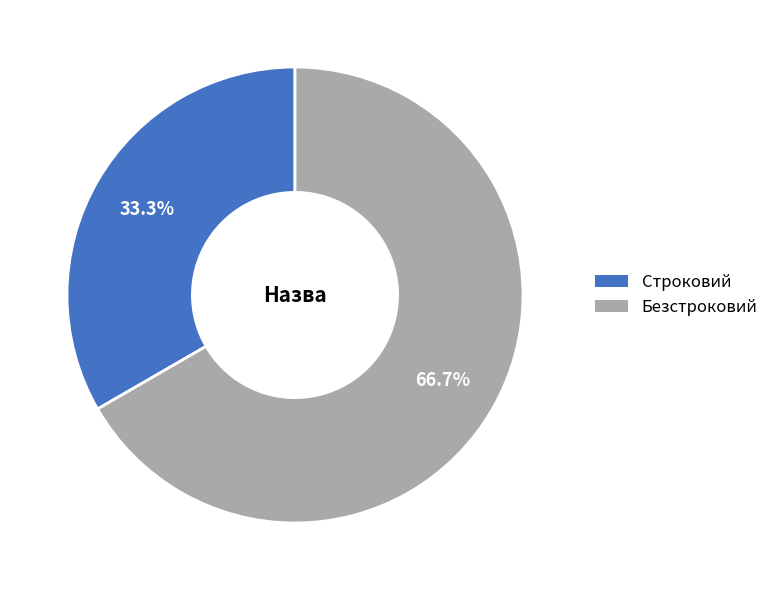

To the nearest percent, what portion does Строковий represent?

33%